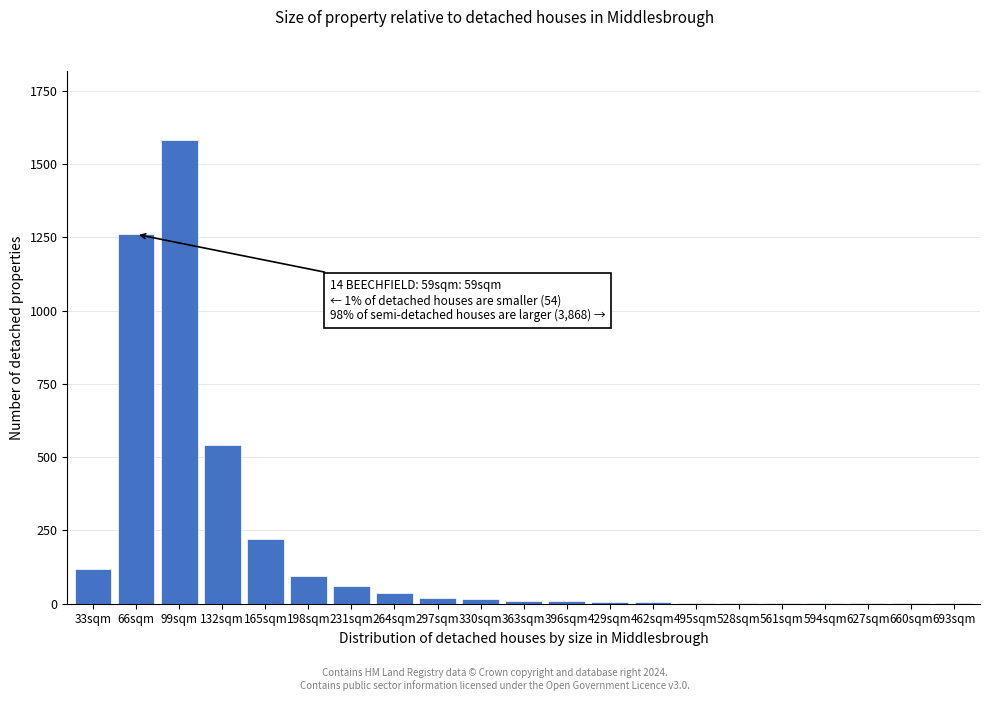

What is the greatest value displayed?

1580